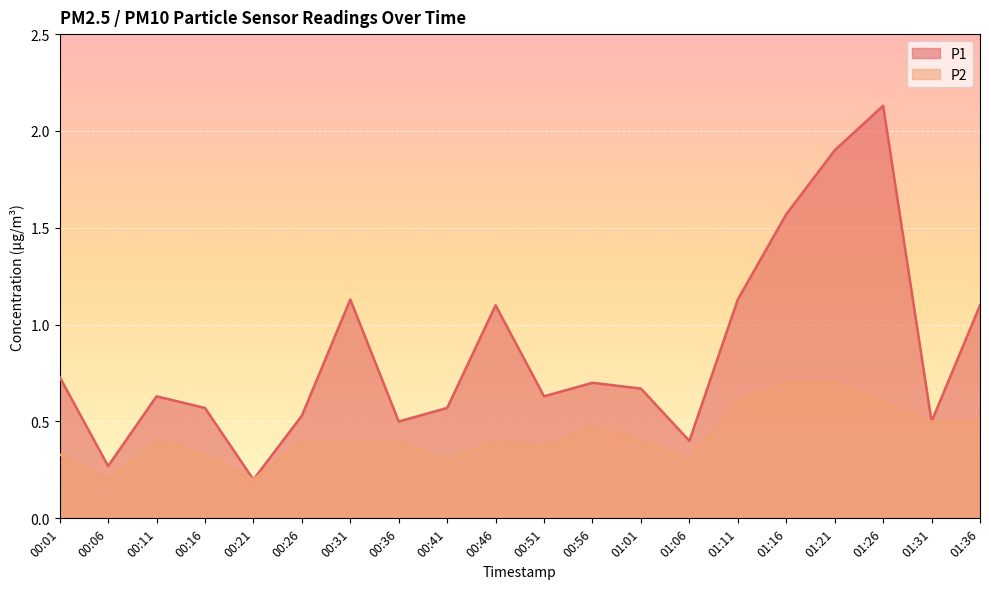

Rank the series at 00:26 from lowest to highest value.

P2, P1